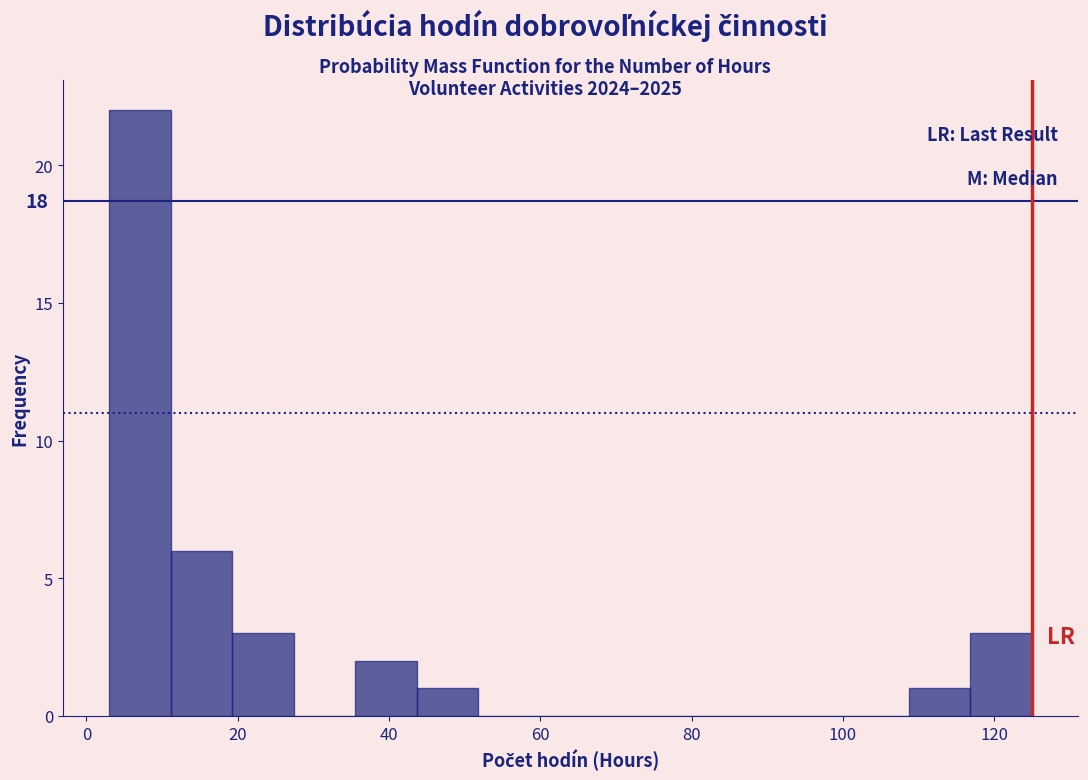

Over which range of the x-axis is the bar tallest?

4 to 12